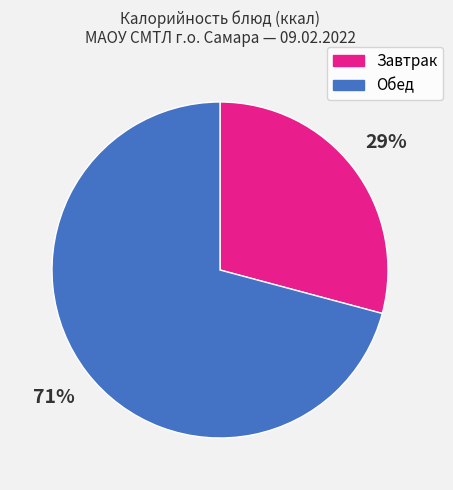

How many slices are in this pie chart?

2